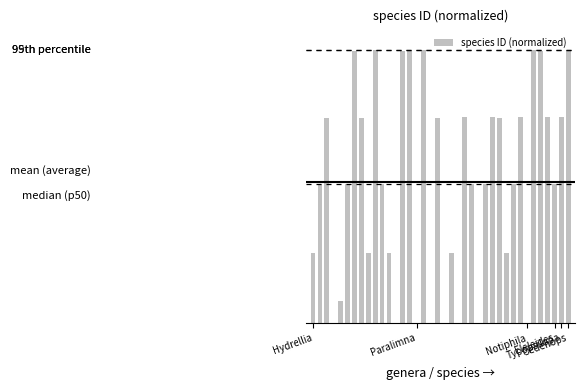

How many distinct data groups are displayed?

1